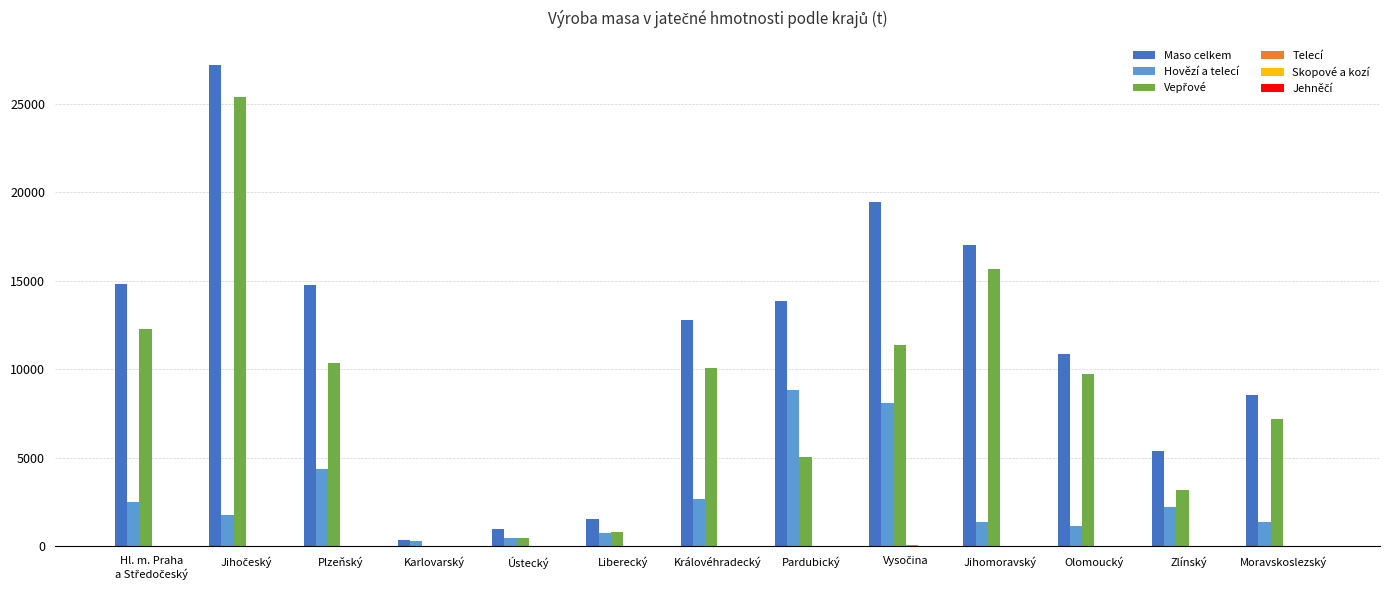

Between Liberecký and Moravskoslezský, which series saw the biggest shift?

Maso celkem